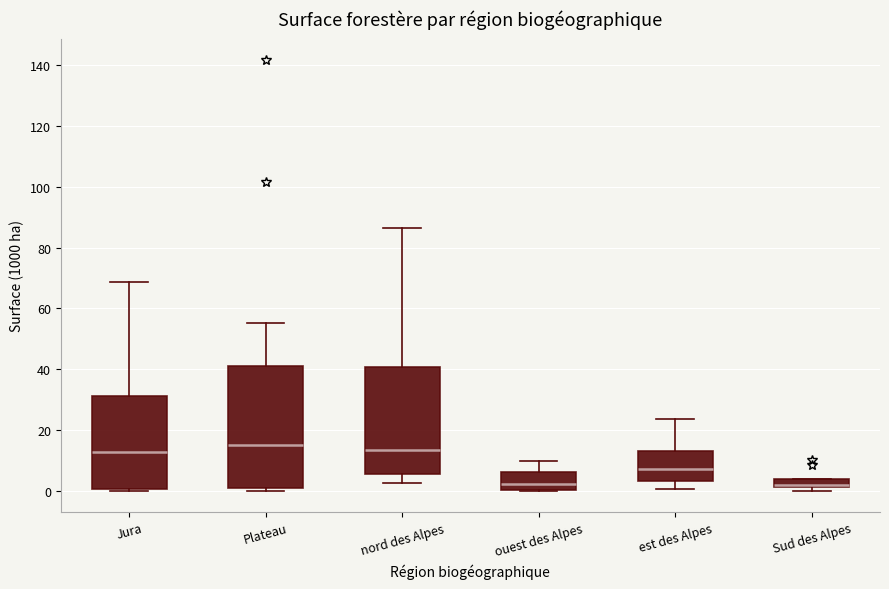

Where does the upper whisker of the box for Plateau end on the y-axis? The values are not printed on the chart, so give them approximately, as read against the axis.

56